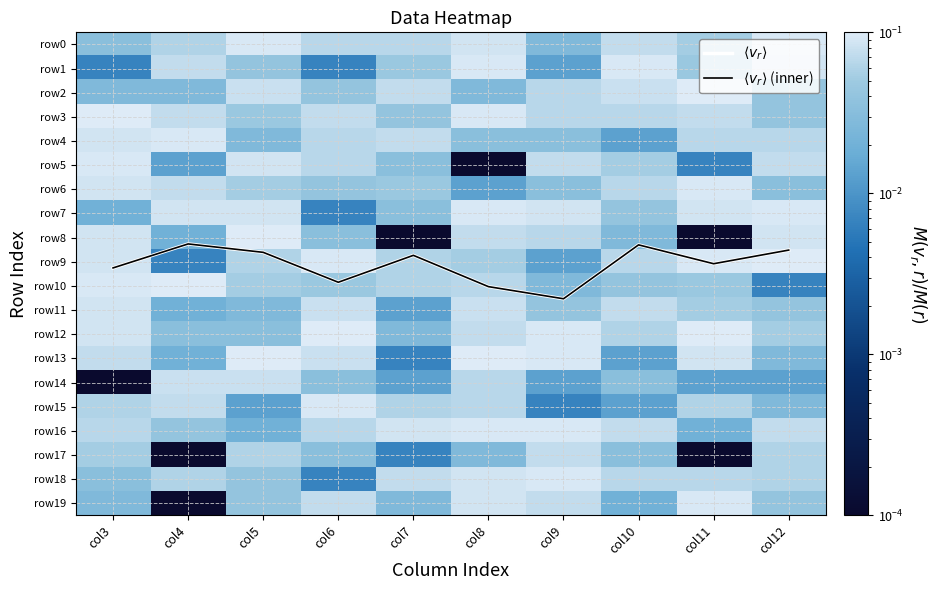

How many categories are shown in the chart?

10